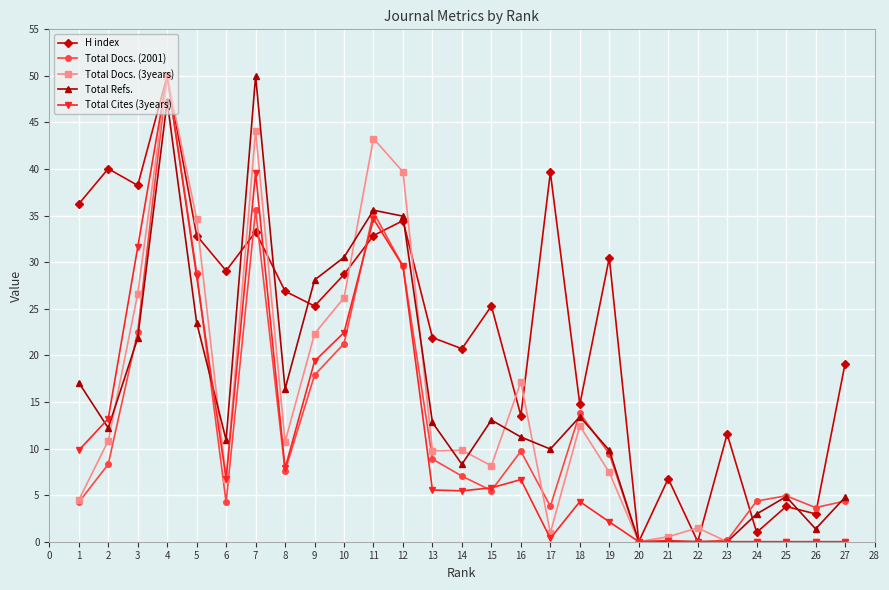

What is the maximum value for Total Refs.?

50.0